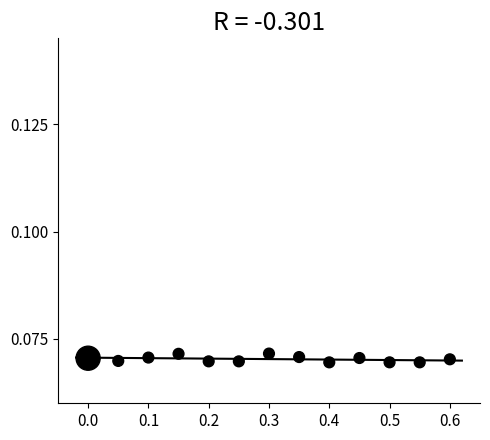

What is the range of X values (max minus min)?

0.6